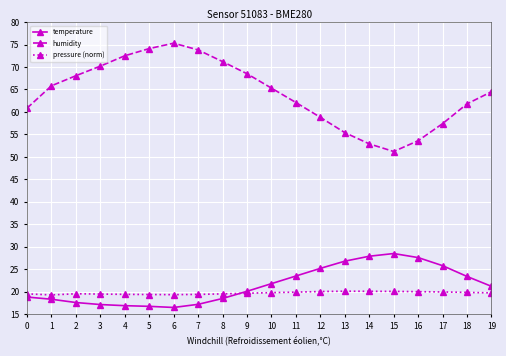

The value of humidity at 3 is 70.2. True or false?

True